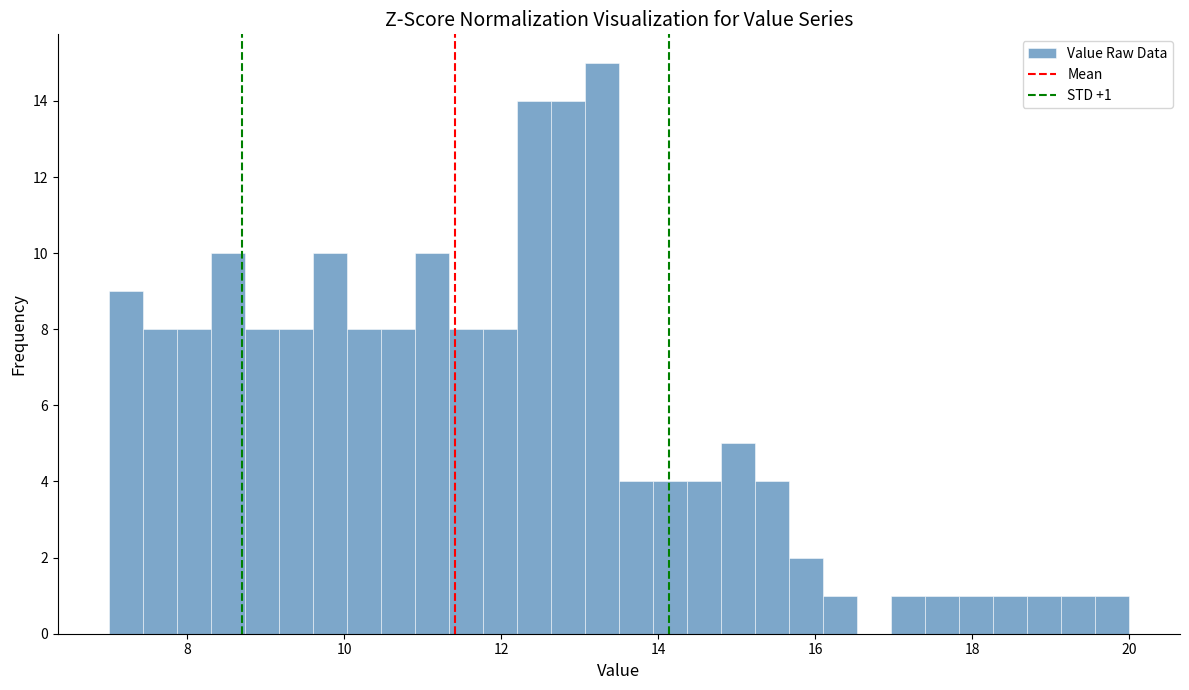

Read against the x-axis, roughly where is the centre of the tallest bar?

13.2